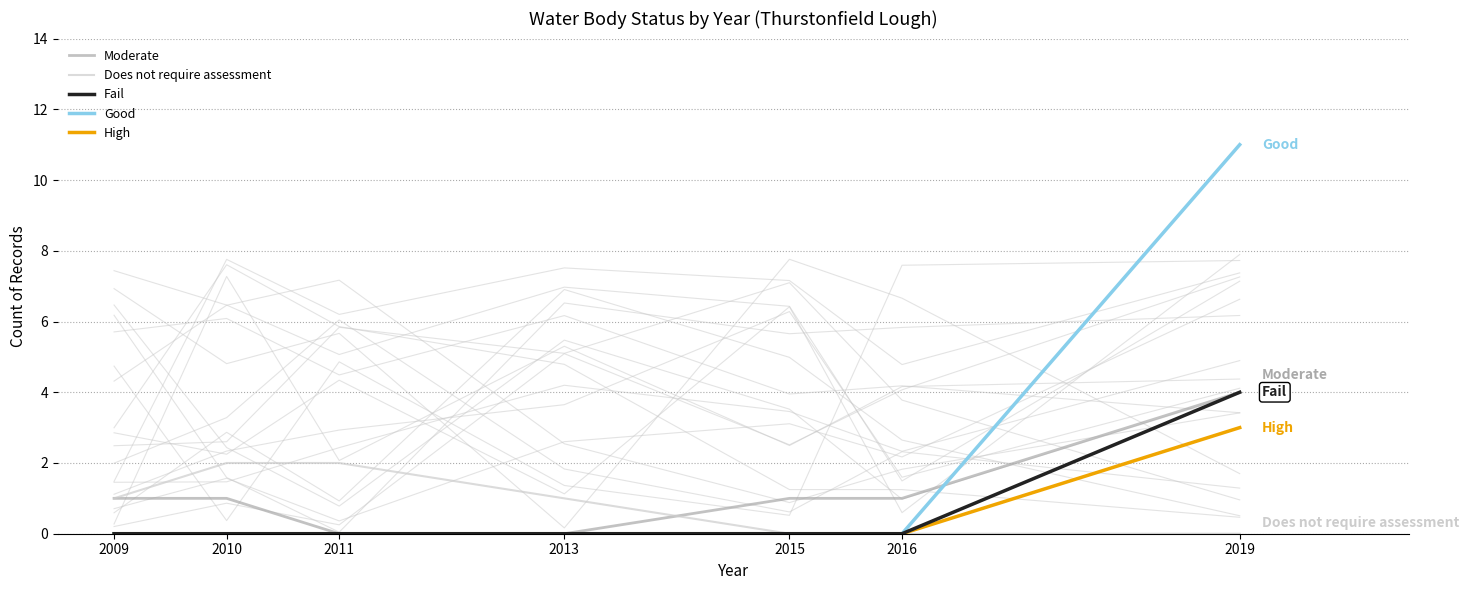

What is the difference between the maximum and second lowest values in the Good series?

11